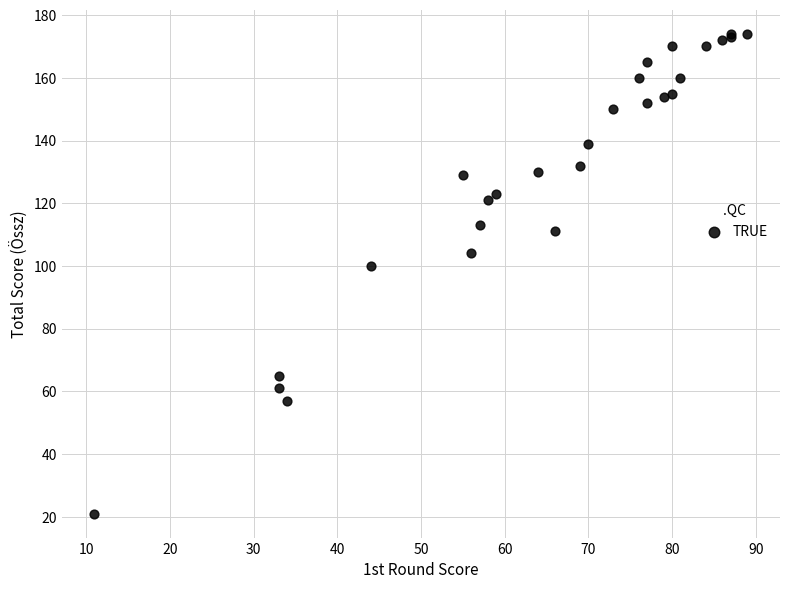

What Y value in the scatter plot is closest to 97?

100